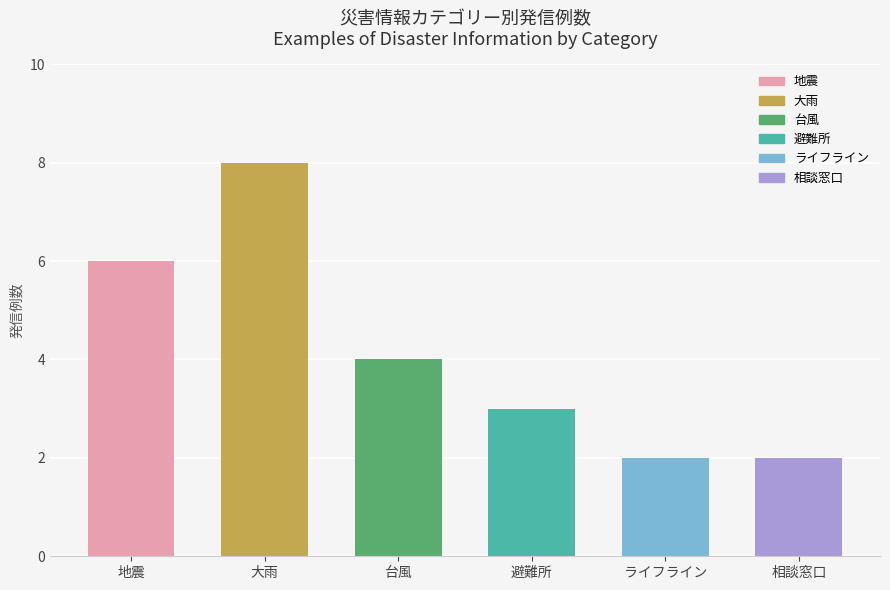

What is the sum of all values?

25